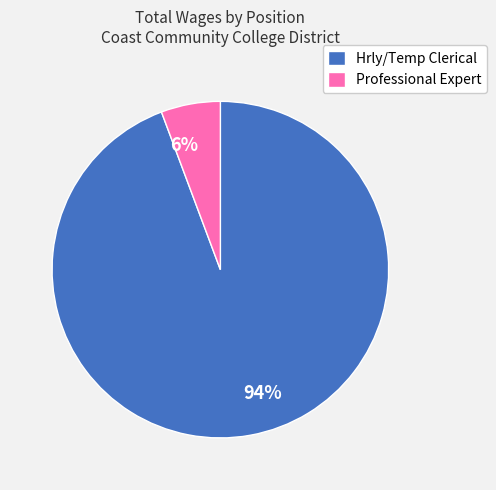

Combined, do Professional Expert and Hrly/Temp Clerical account for over 50%?

Yes